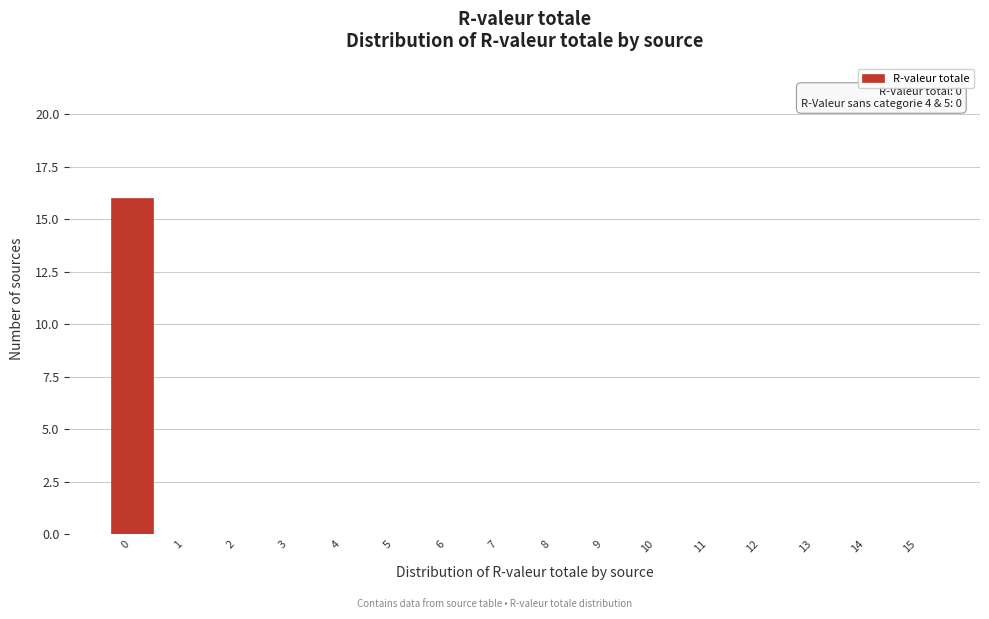

Reading left to right, what are all the values shown in this chart?

0=16	1=0	2=0	3=0	4=0	5=0	6=0	7=0	8=0	9=0	10=0	11=0	12=0	13=0	14=0	15=0